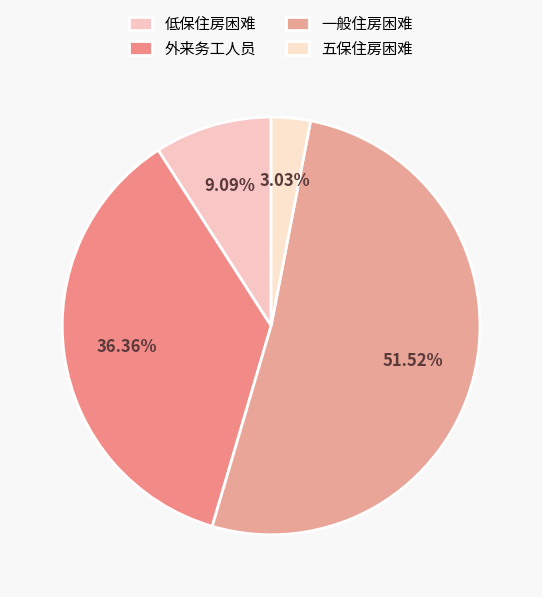

What is the smallest slice in the pie chart?

五保住房困难